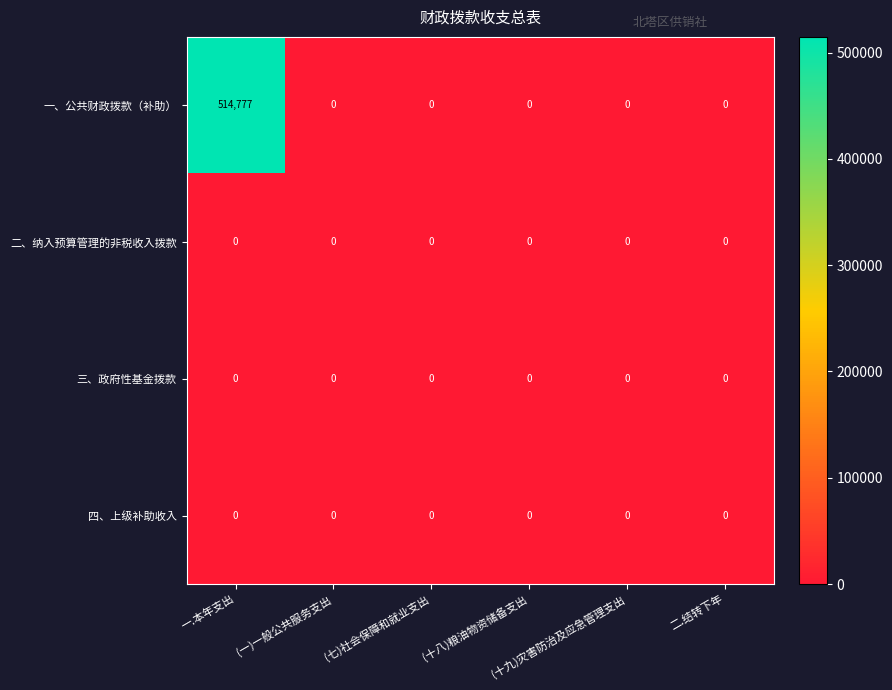

How many distinct data groups are displayed?

4